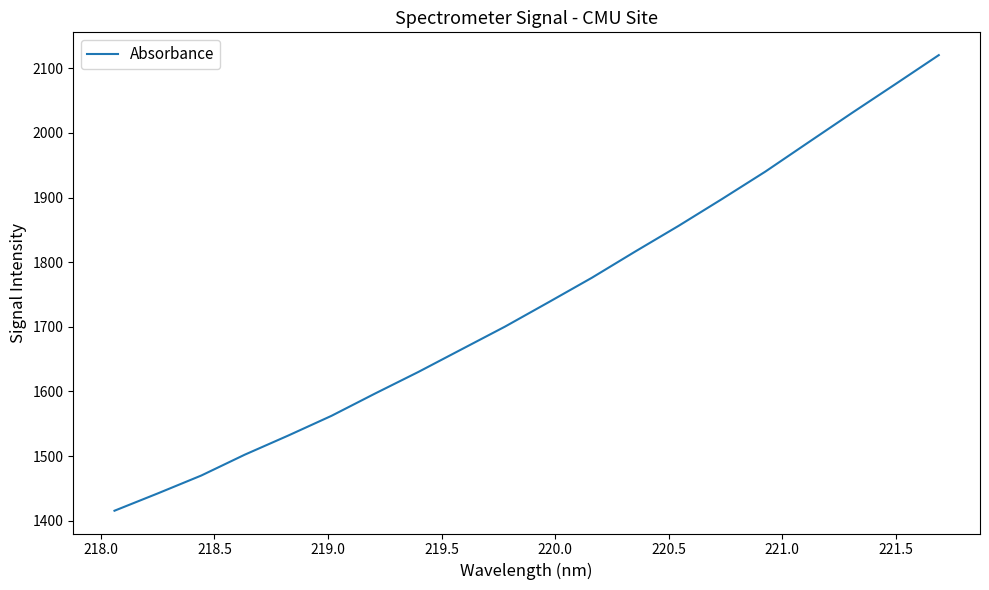

Reading right to left, list all the values displayed in this chart.

2120.5	2075.6	2031.1	1985.8	1940.2	1897.8	1856.3	1816.5	1775.9	1738.0	1700.4	1665.3	1630.1	1596.7	1562.3	1531.7	1502.1	1469.9	1442.3	1415.4